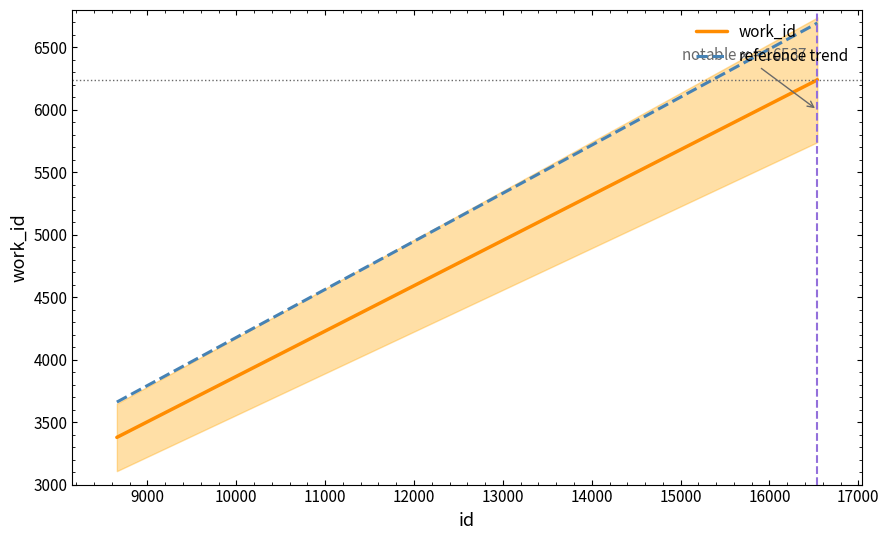

What is the value of the 1st point from the left?

3378